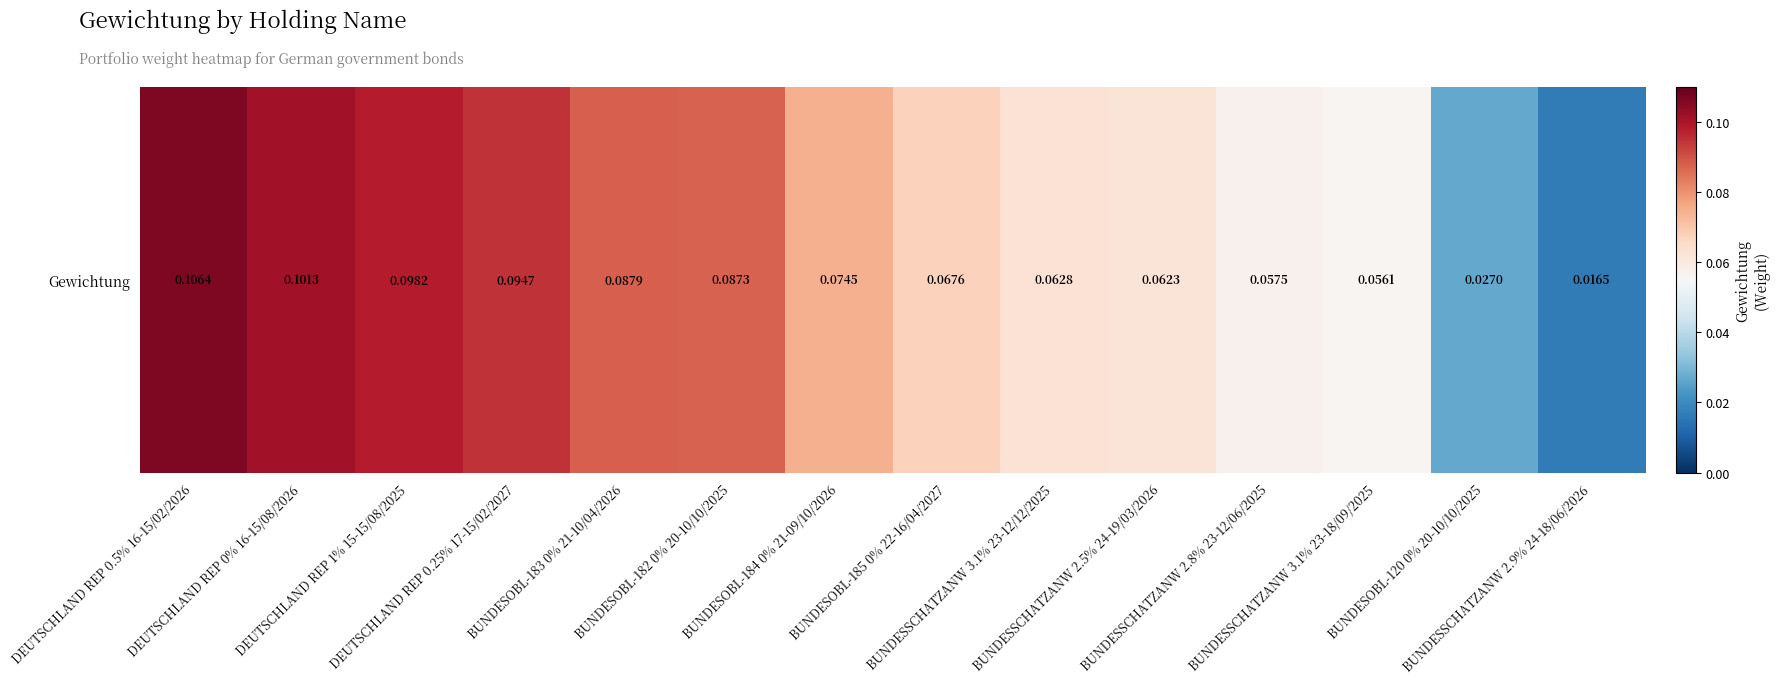

The value at BUNDESOBL-183 0% 21-10/04/2026 is 0.0. True or false?

False